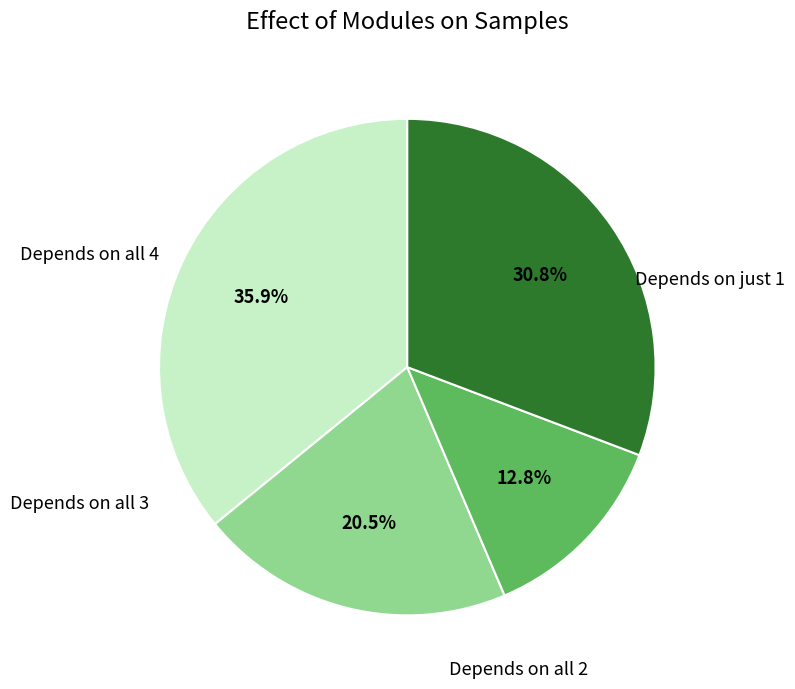

Does any single category account for the majority?

No